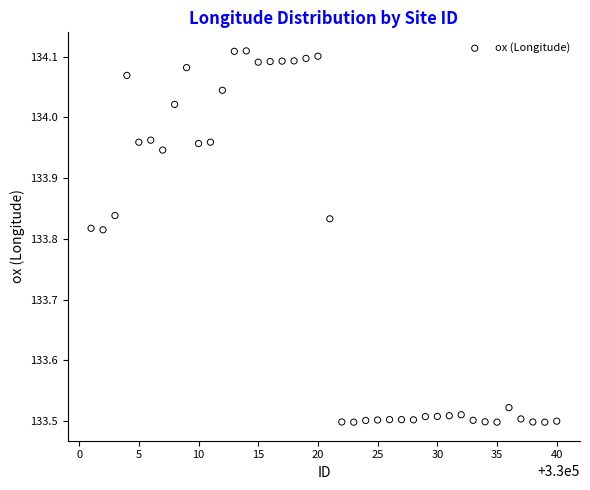

What is the range of Y values (max minus min)?

0.6